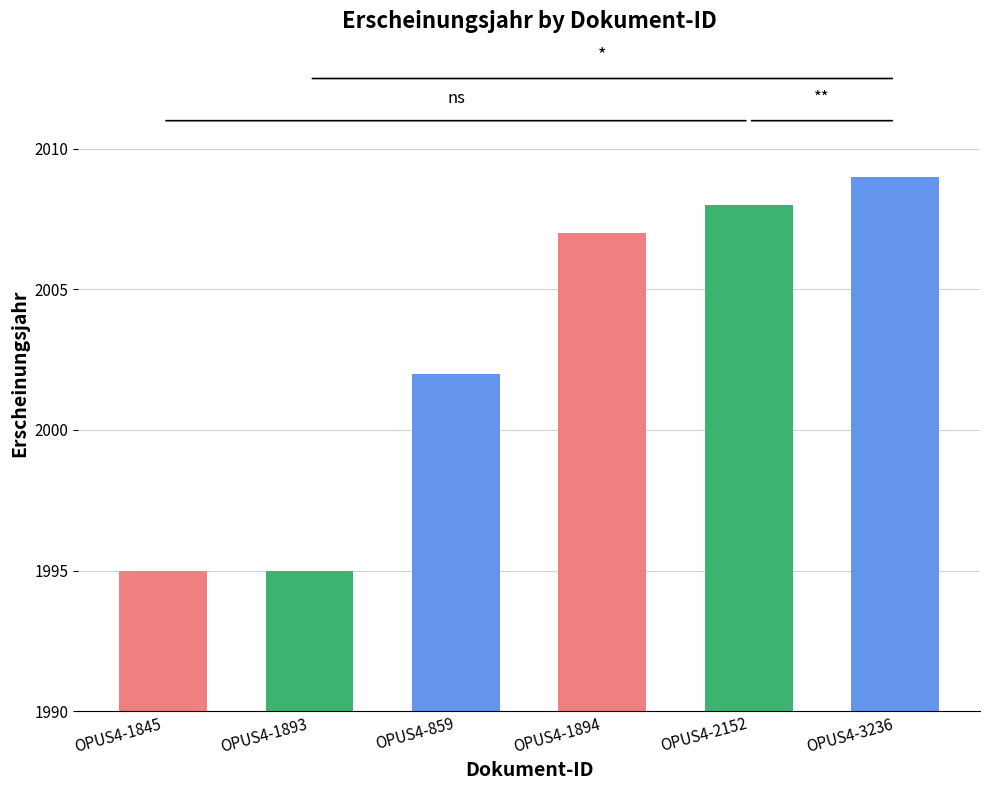

Reading right to left, transcribe all the data shown in this chart.

OPUS4-3236=2009	OPUS4-2152=2008	OPUS4-1894=2007	OPUS4-859=2002	OPUS4-1893=1995	OPUS4-1845=1995